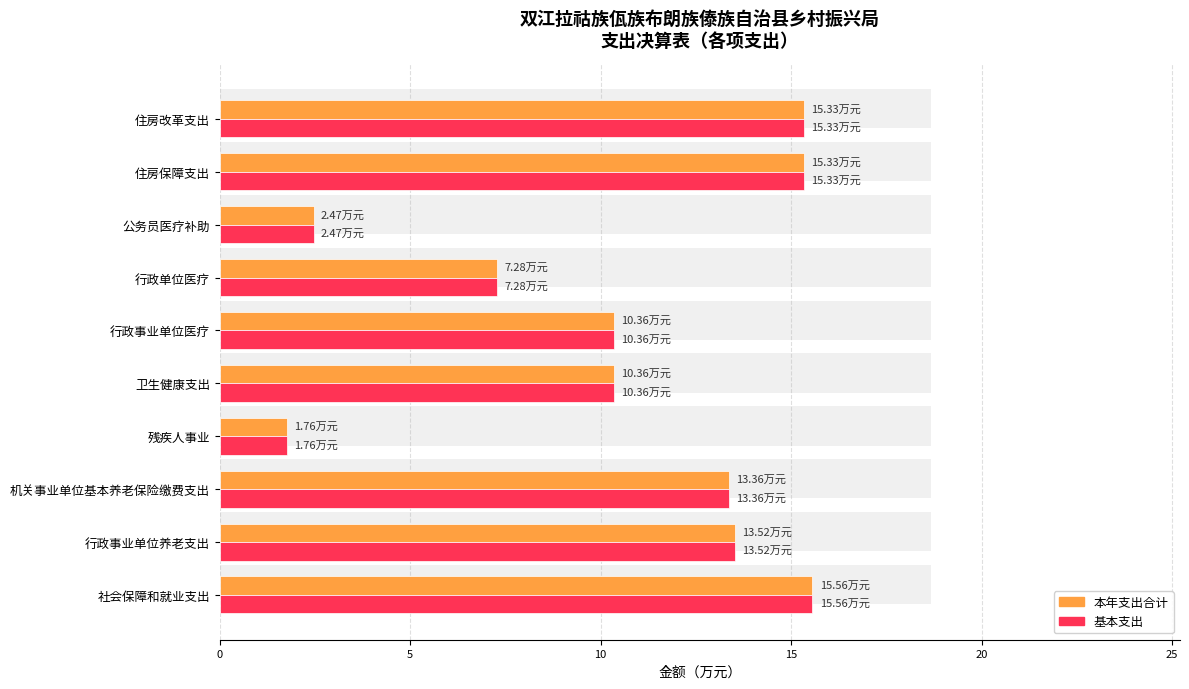

What is the average value of the 基本支出 series?

10.5